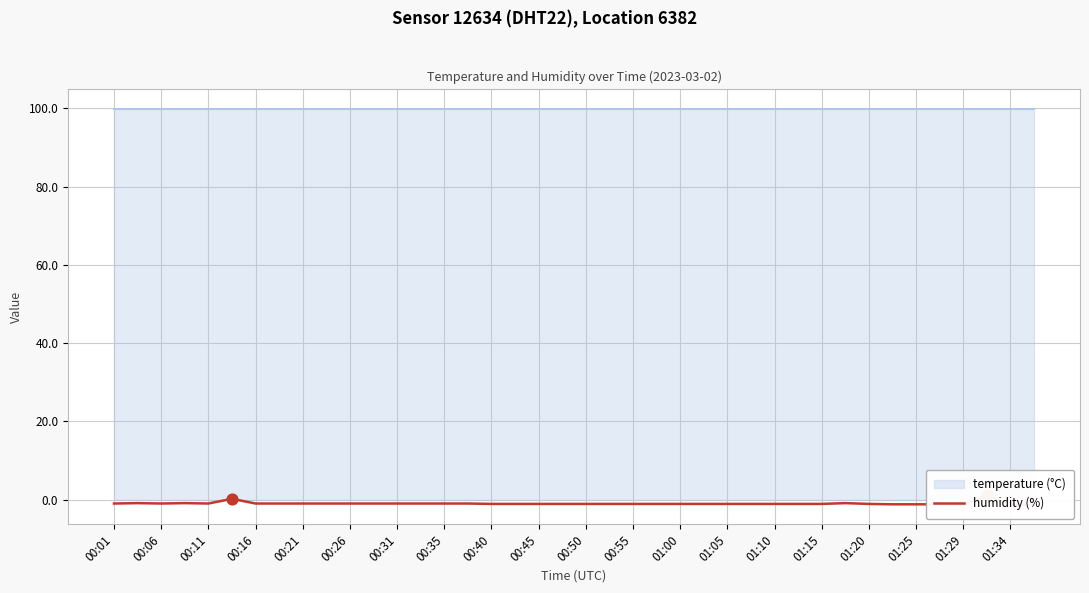

Between 01:05 and 34, which is larger?

01:05